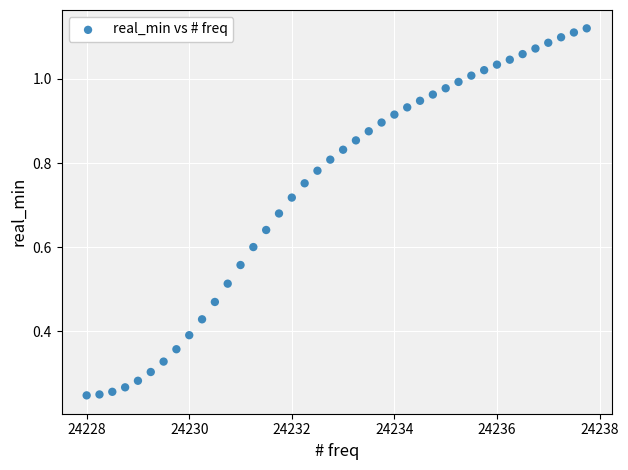

How many data points are displayed?

40